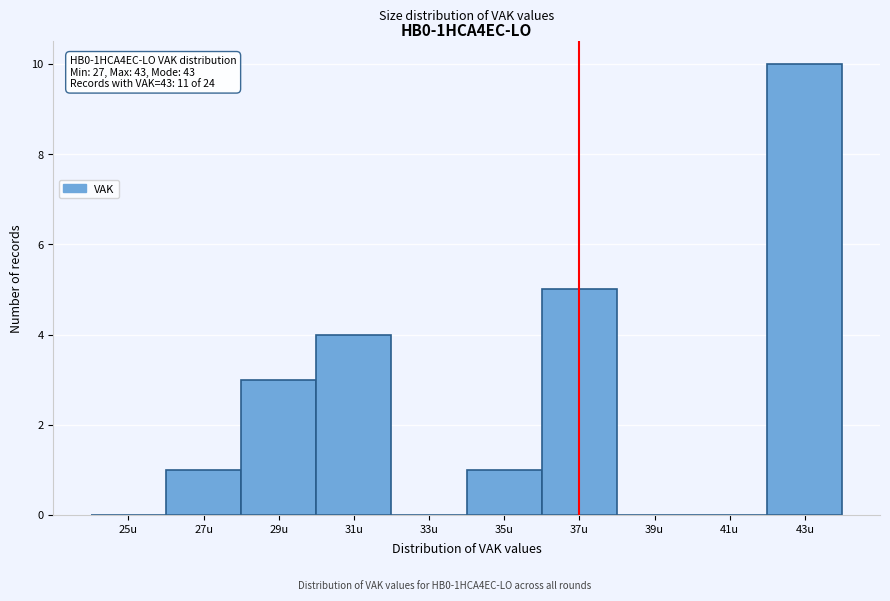

Reading left to right, extract all data points from this chart.

25u=0	27u=1	29u=3	31u=4	33u=0	35u=1	37u=5	39u=0	41u=0	43u=10